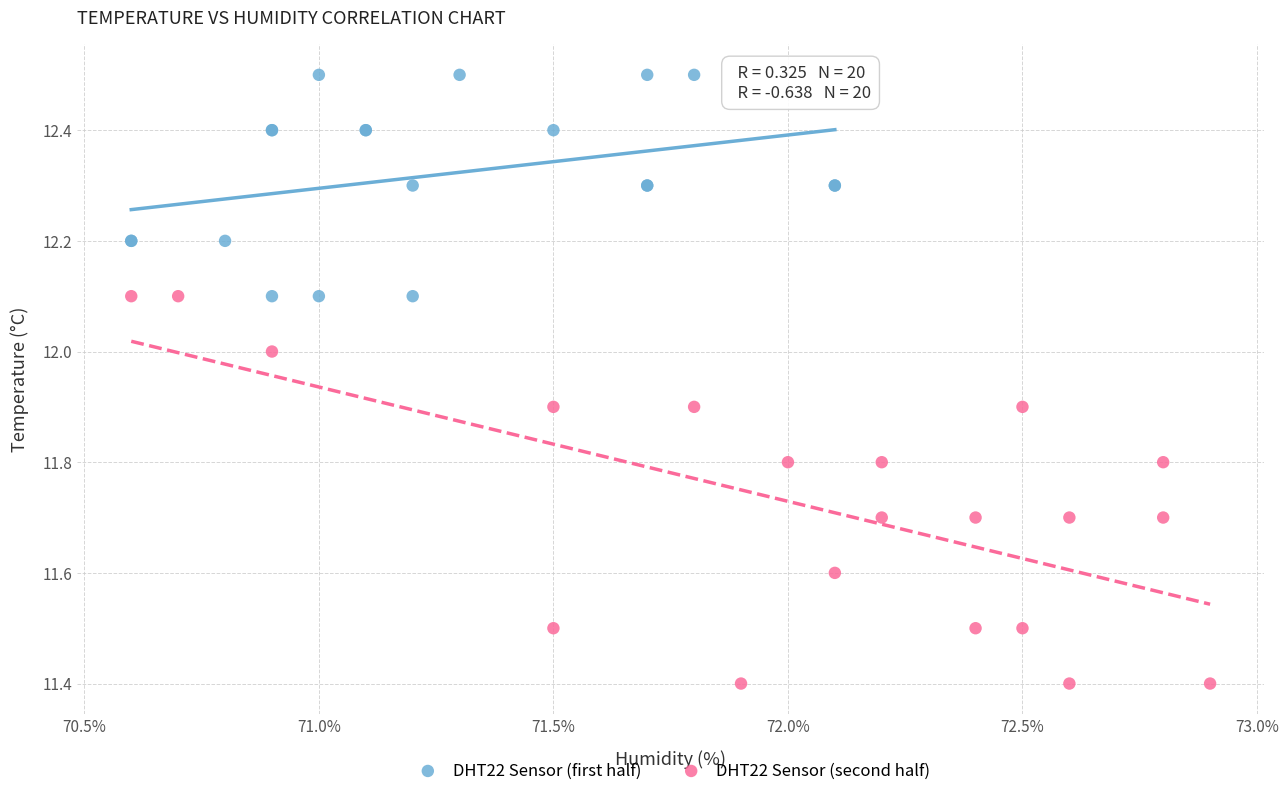

Which series contains the lowest Y value?

DHT22 Sensor (second half)